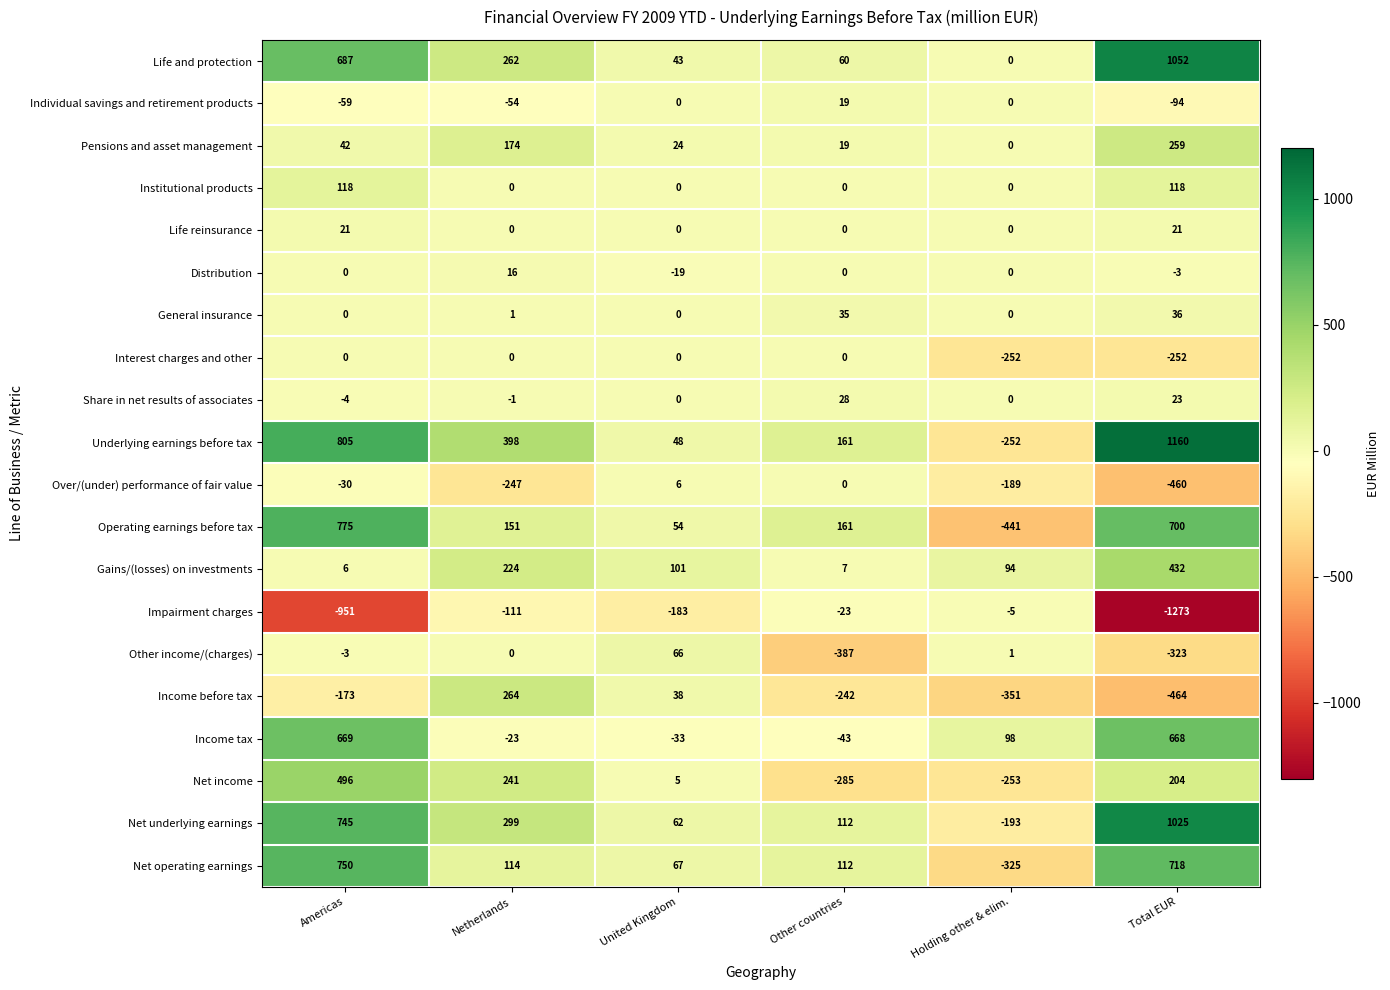

Which category has the lowest value in the Distribution series?

United Kingdom